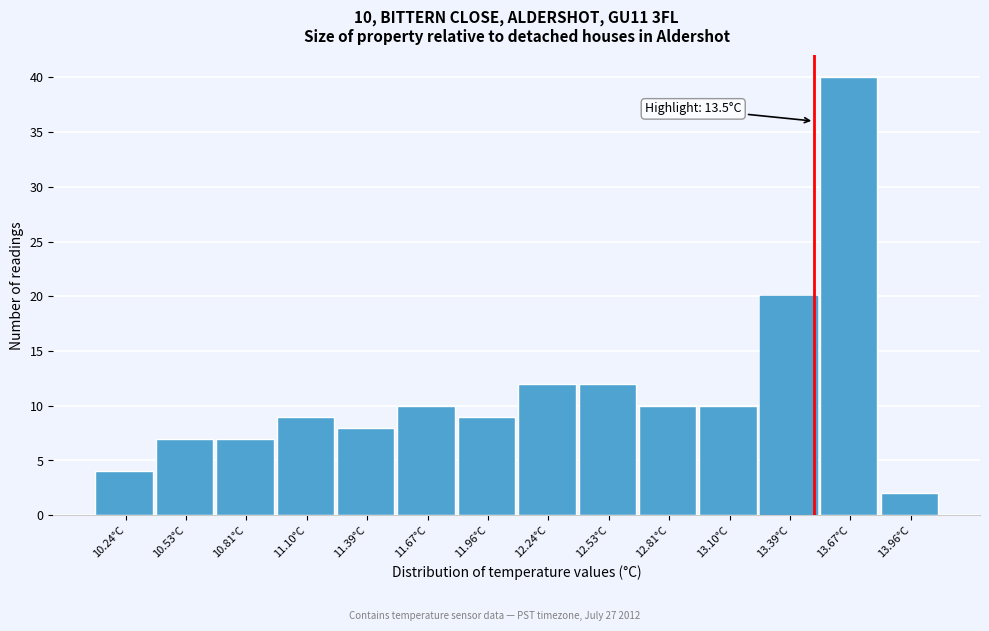

Over which range of the x-axis is the bar tallest?

13.55 to 13.80